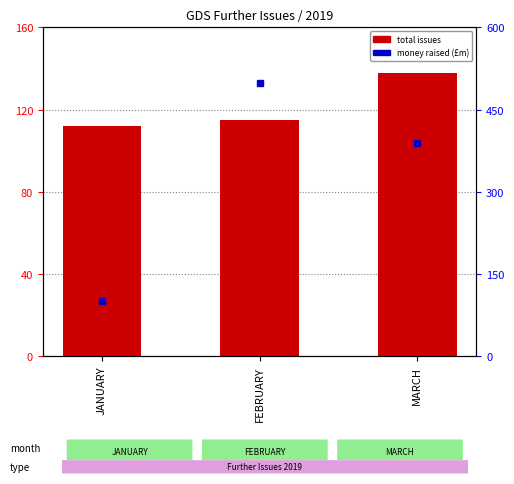

Which series has the largest range (max minus min)?

money raised (£m)